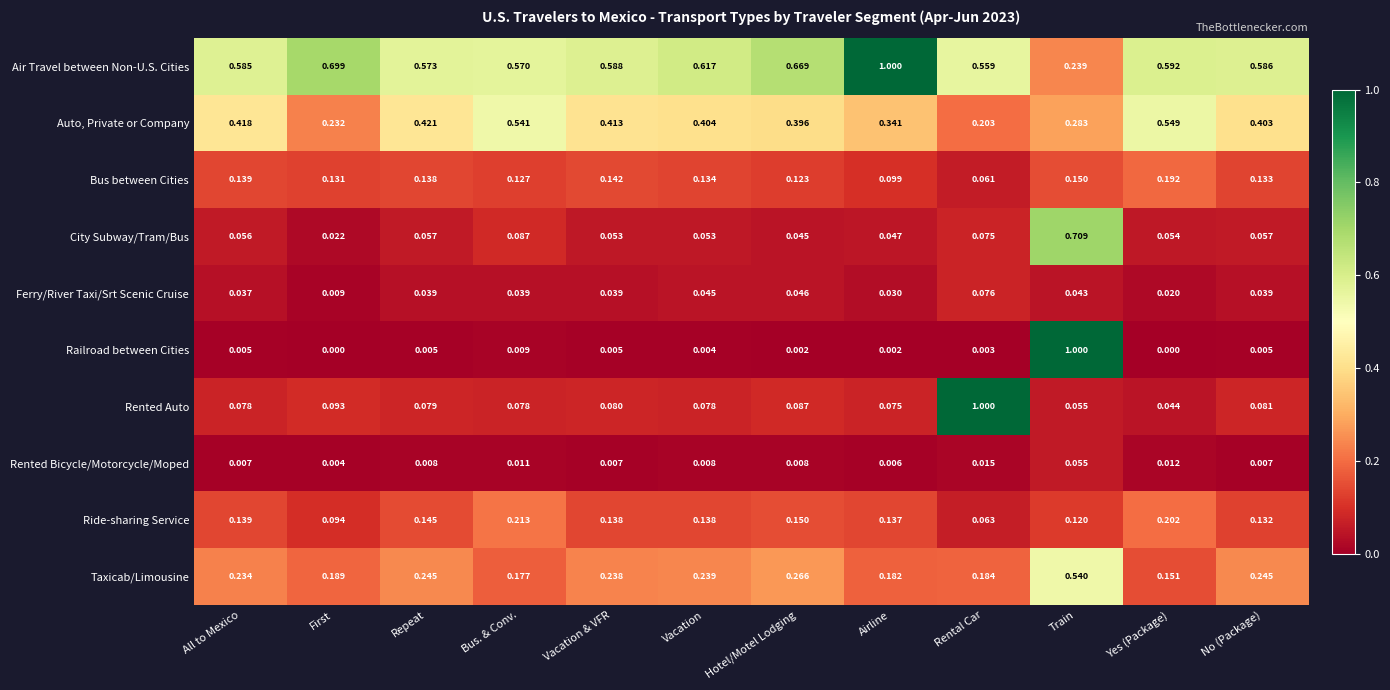

At Yes (Package), list the series in order from largest to smallest.

Air Travel between Non-U.S. Cities, Auto, Private or Company, Ride-sharing Service, Bus between Cities, Taxicab/Limousine, City Subway/Tram/Bus, Rented Auto, Ferry/River Taxi/Srt Scenic Cruise, Rented Bicycle/Motorcycle/Moped, Railroad between Cities